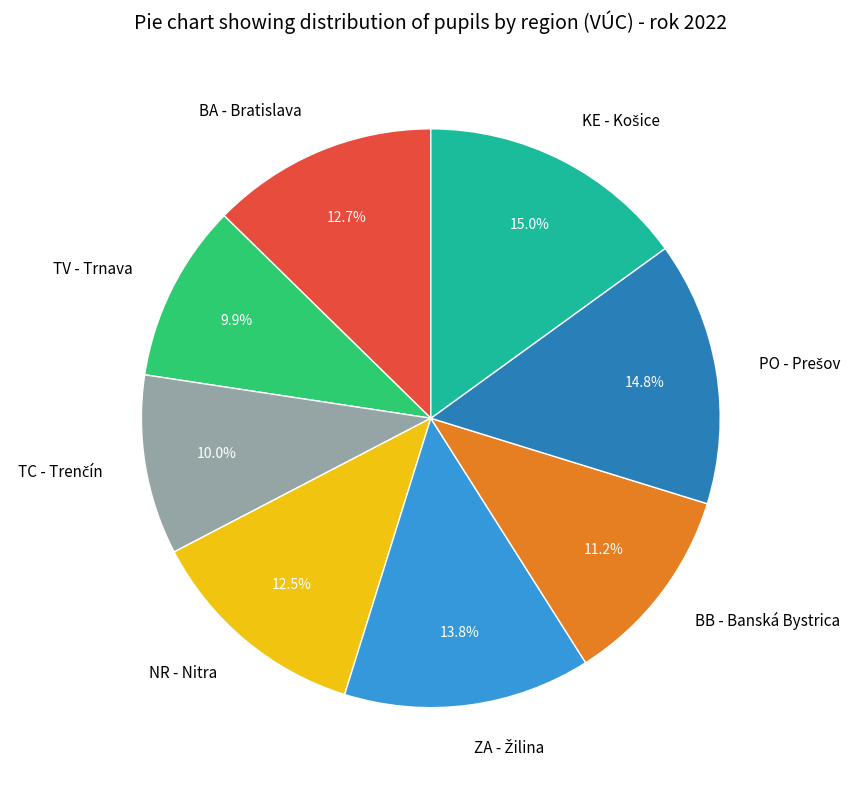

How many slices are in this pie chart?

8